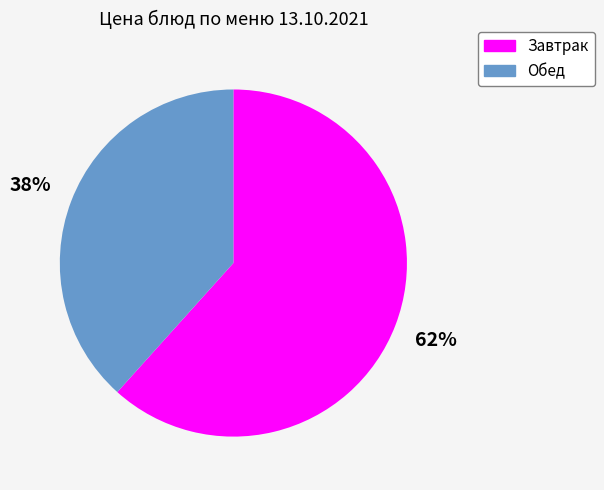

To the nearest percent, what is the average slice percentage?

50%